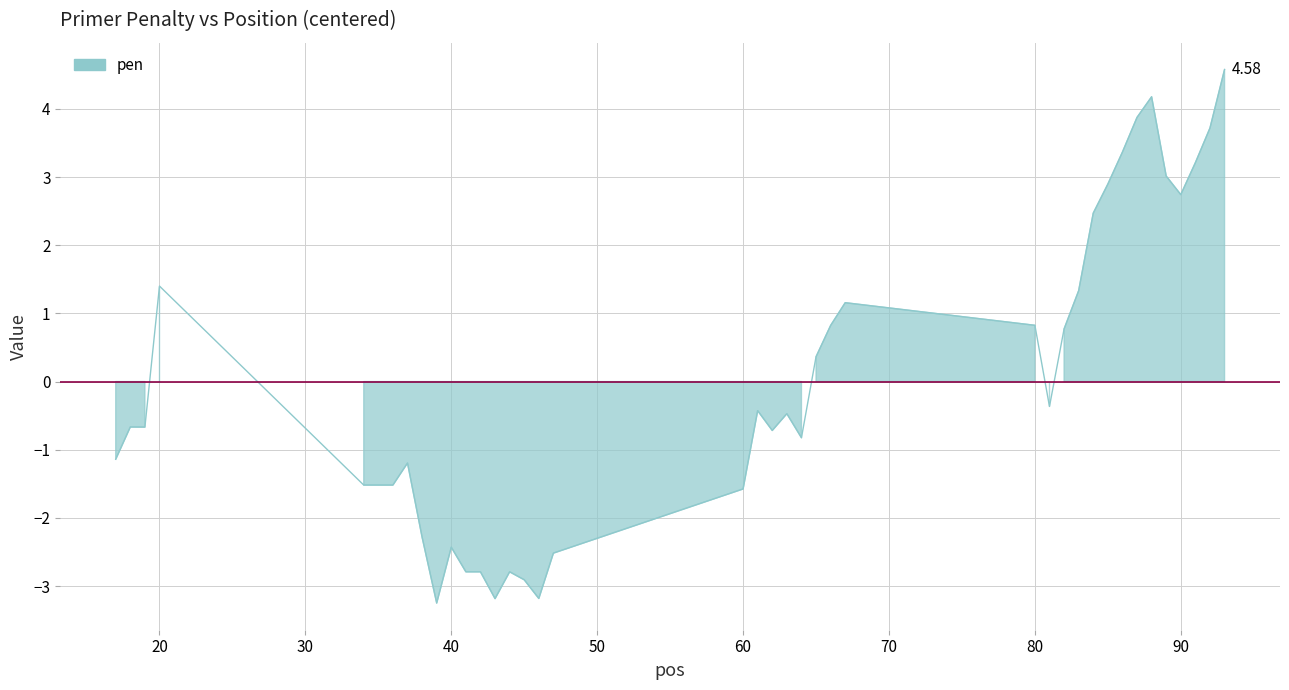

Does the chart have visible grid lines?

Yes